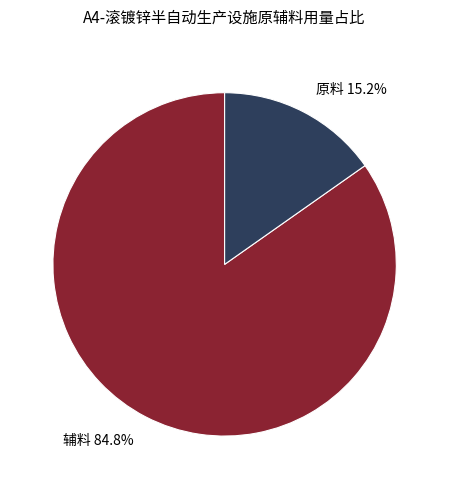

Is there any slice that represents more than half of the pie?

Yes